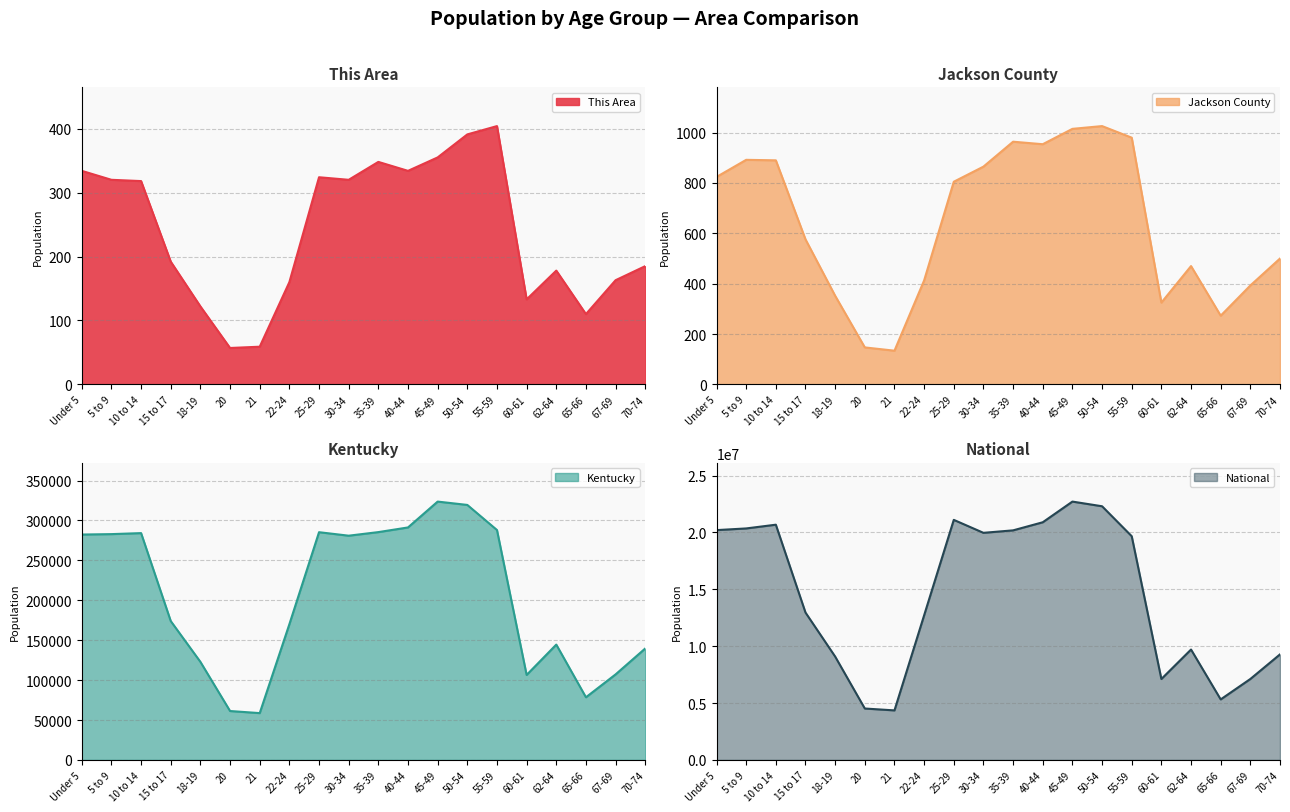

Reading left to right, transcribe all the data shown in this chart.

This Area: Under 5=334	5 to 9=320	10 to 14=318	15 to 17=192	18-19=122	20=57	21=59	22-24=160	25-29=324	30-34=320	35-39=348	40-44=334	45-49=355	50-54=391	55-59=404	60-61=133	62-64=178	65-66=110	67-69=163	70-74=185
Jackson County: Under 5=824	5 to 9=892	10 to 14=890	15 to 17=576	18-19=352	20=147	21=134	22-24=413	25-29=805	30-34=865	35-39=964	40-44=954	45-49=1015	50-54=1026	55-59=980	60-61=325	62-64=470	65-66=273	67-69=393	70-74=500
Kentucky: Under 5=282367	5 to 9=282888	10 to 14=284154	15 to 17=173962	18-19=122833	20=61268	21=58657	22-24=170043	25-29=285296	30-34=280920	35-39=285411	40-44=291251	45-49=323642	50-54=319455	55-59=288027	60-61=106469	62-64=144497	65-66=78497	67-69=107167	70-74=139650
National: Under 5=20201362	5 to 9=20348657	10 to 14=20677194	15 to 17=12954254	18-19=9086089	20=4519129	21=4354294	22-24=12712576	25-29=21101849	30-34=19962099	35-39=20179642	40-44=20890964	45-49=22708591	50-54=22298125	55-59=19664805	60-61=7113727	62-64=9704197	65-66=5319902	67-69=7115361	70-74=9278166